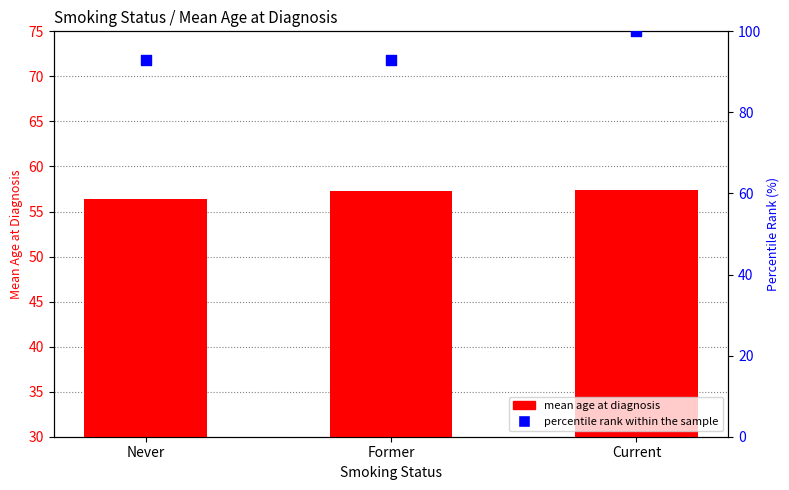

Which series has the largest total across all categories?

percentile rank within the sample